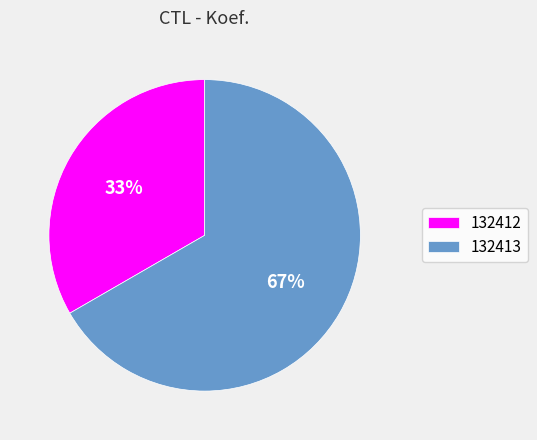

Is the sum of 132413 and 132412 greater than half?

Yes